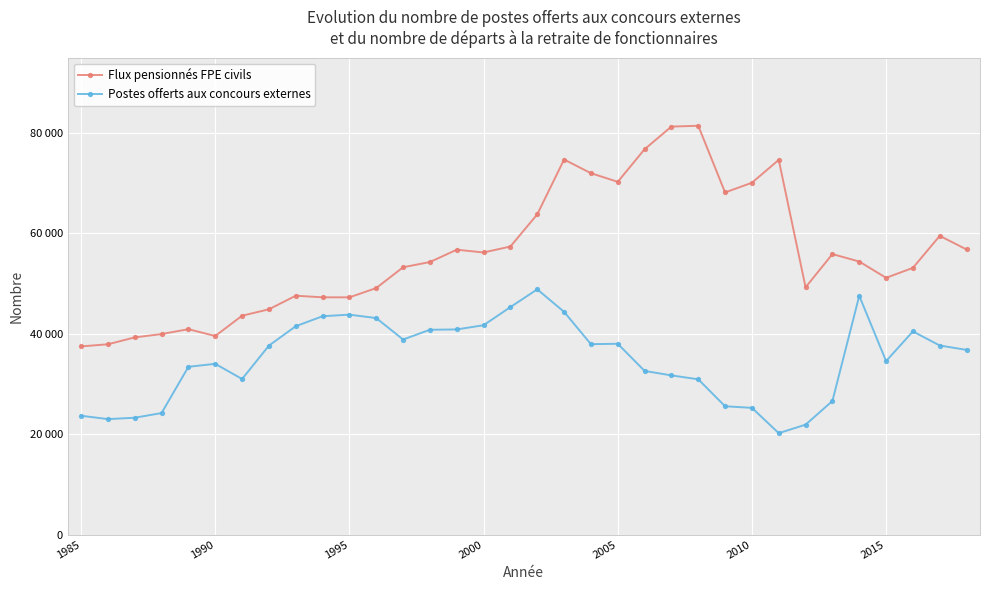

What are all the series names shown in the legend?

Flux pensionnés FPE civils, Postes offerts aux concours externes